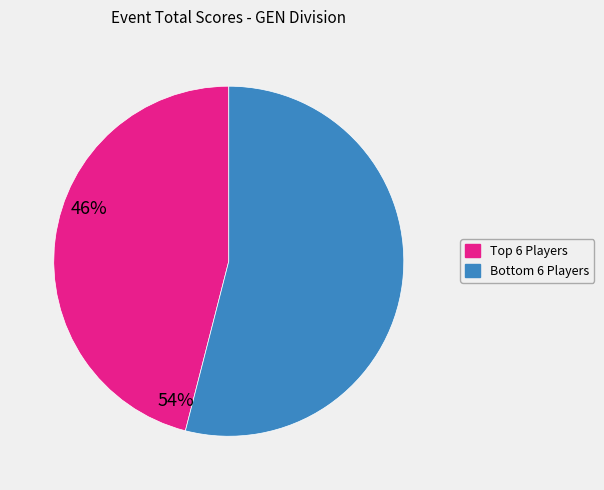

Is there any slice that represents more than half of the pie?

Yes